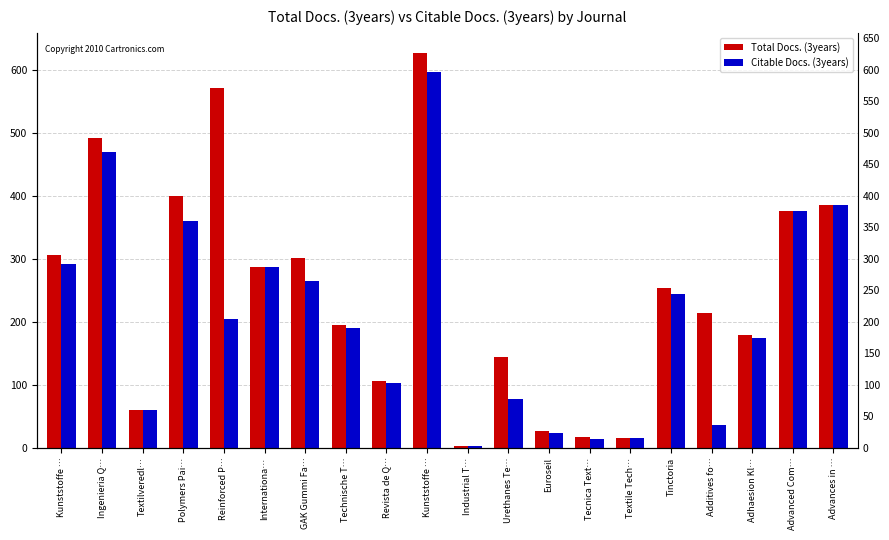

Which series has the widest spread of values?

Total Docs. (3years)